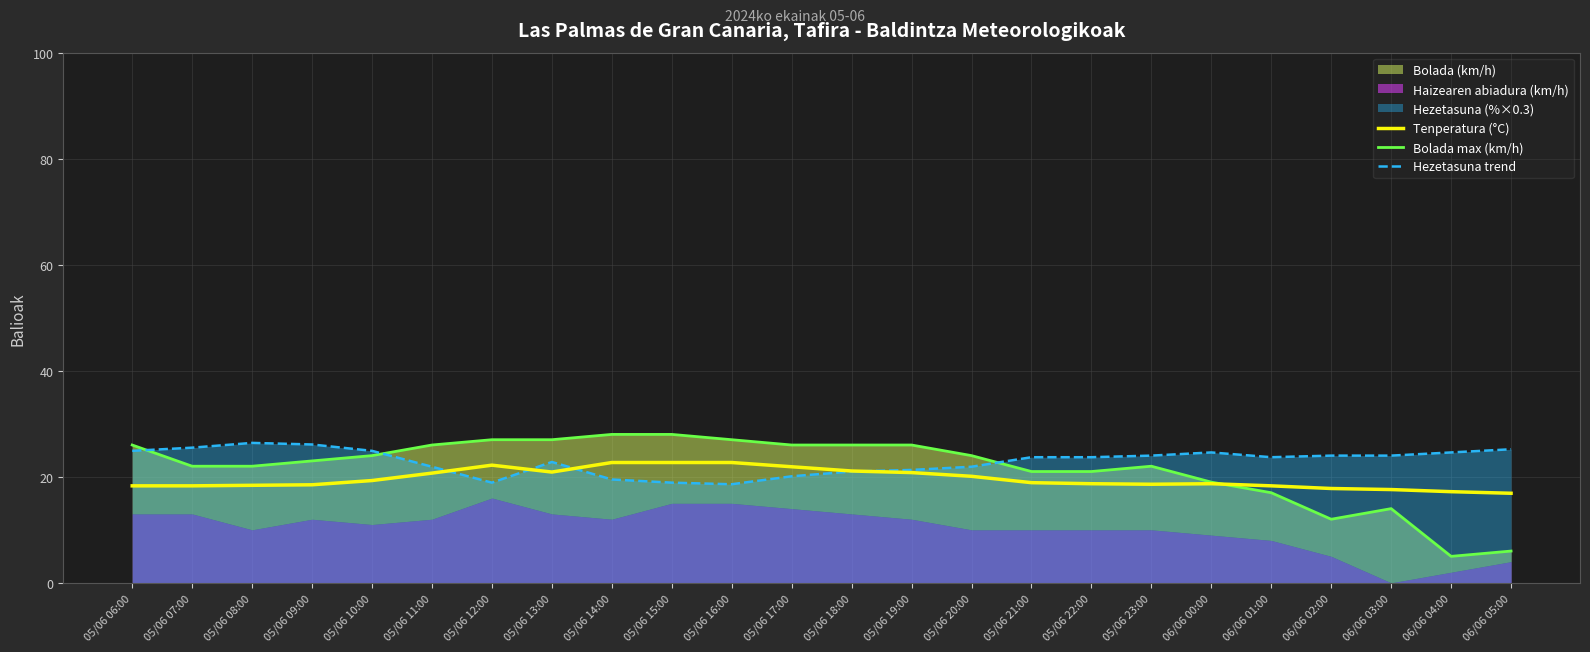

The Tenperatura (°C) series shows 31.0 at 05/06 07:00. True or false?

False